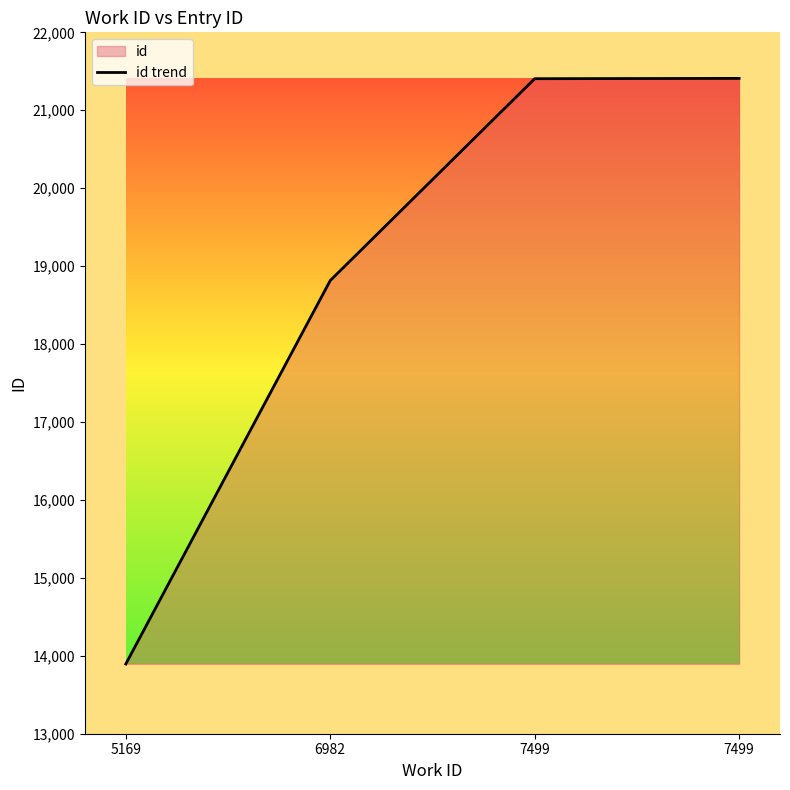

List the labels in order of value, largest first.

7499, 7499, 6982, 5169